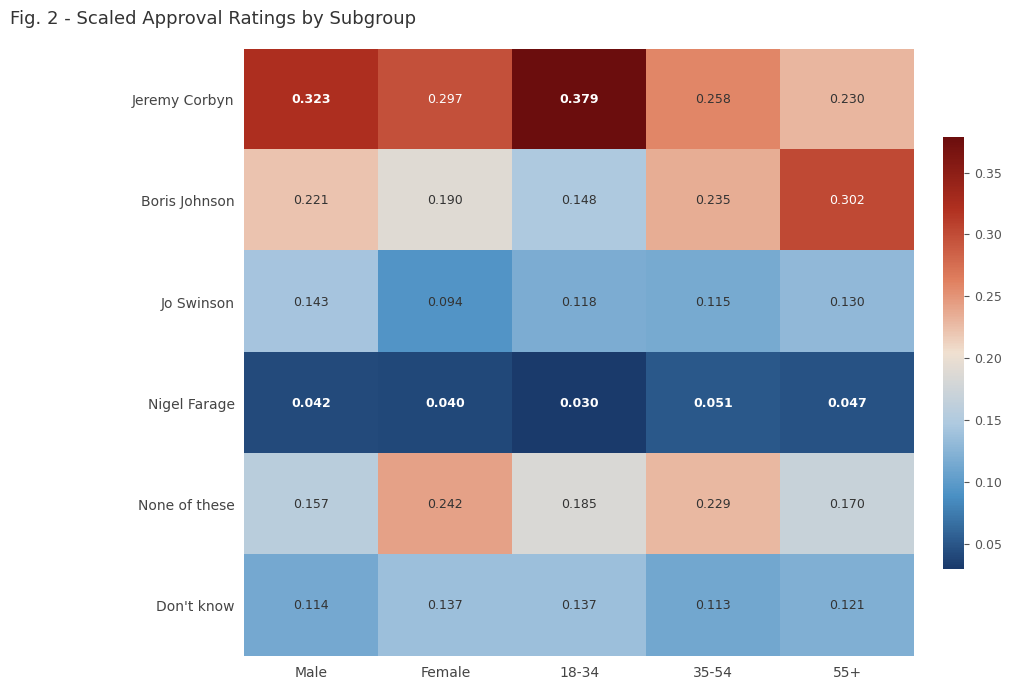

Which series has the largest total across all categories?

Jeremy Corbyn